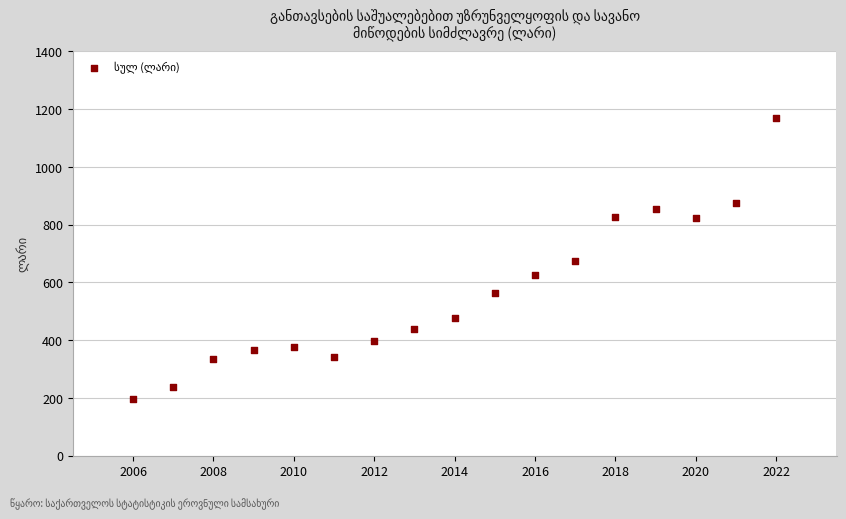

What is the range of X values (max minus min)?

16.0